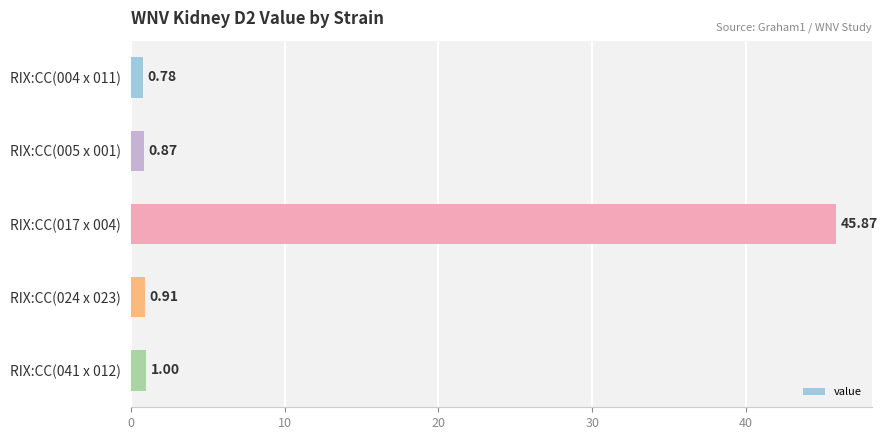

What is the average value?

9.9